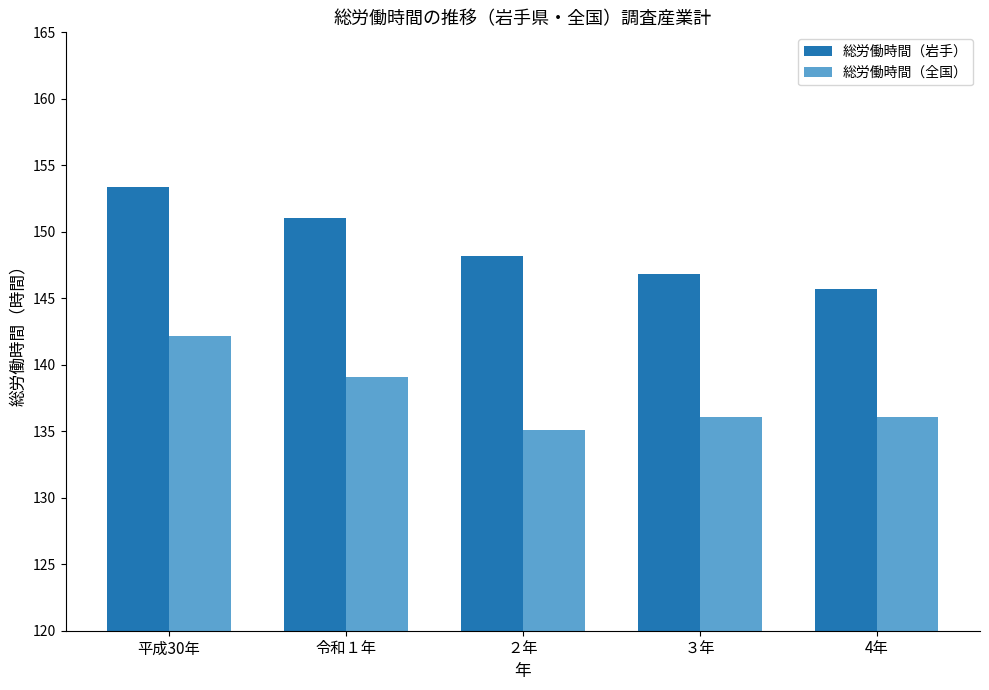

The 総労働時間（岩手） series shows 238.5 at ３年. True or false?

False